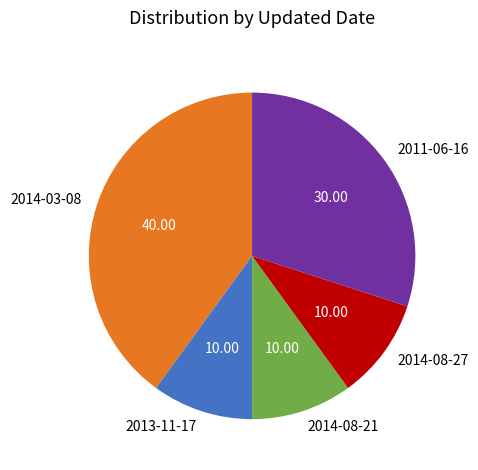

Does 2011-06-16 account for over 50% of the chart?

No